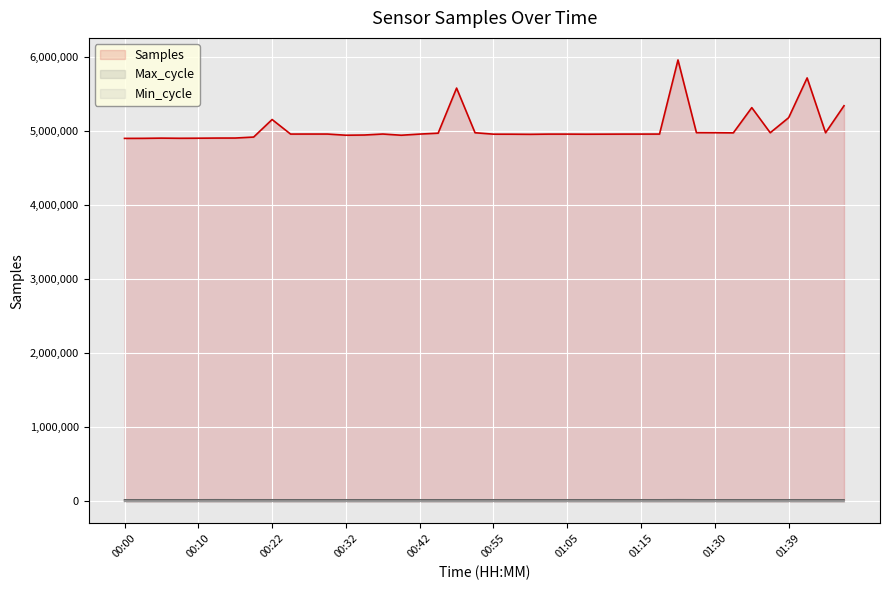

At how many categories does at least one series exceed 4167762?

40